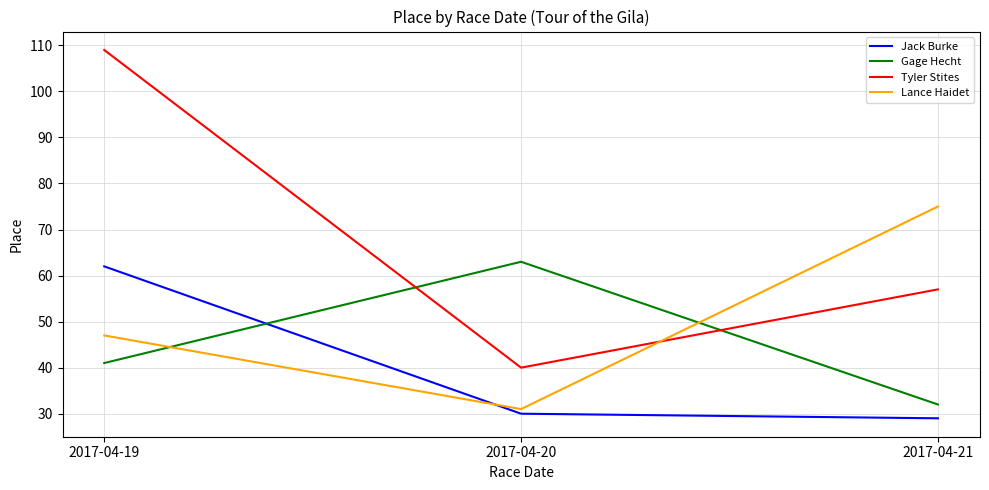

Which series has the largest total across all categories?

Tyler Stites